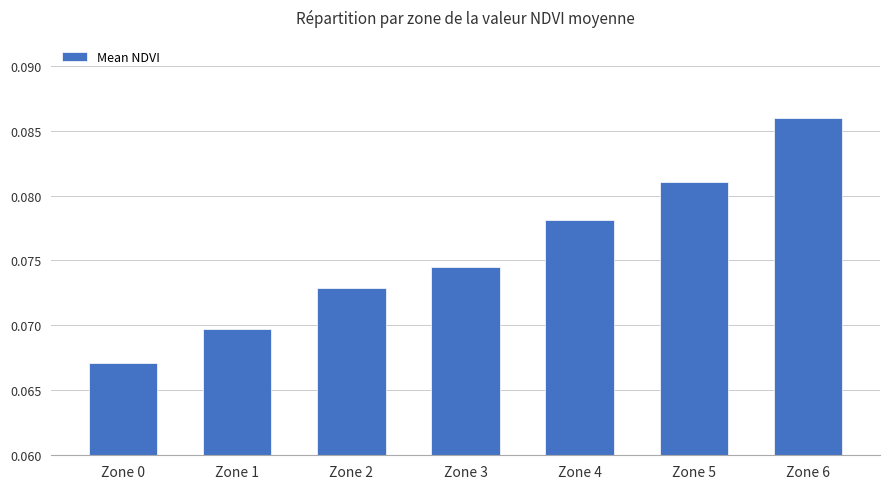

The value at Zone 5 is 0.0. True or false?

False